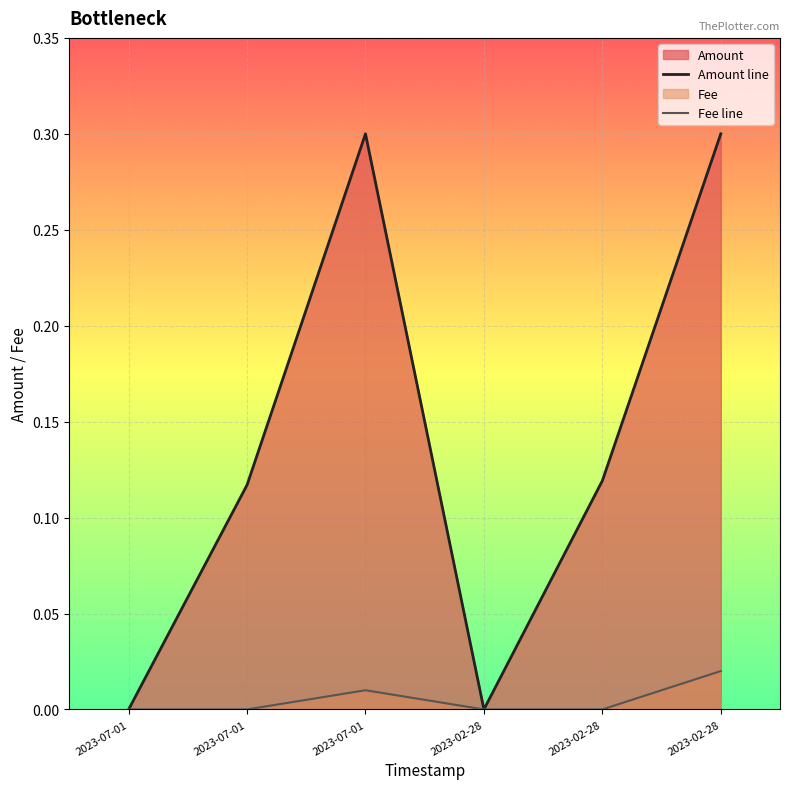

How many lines are shown in the chart?

2